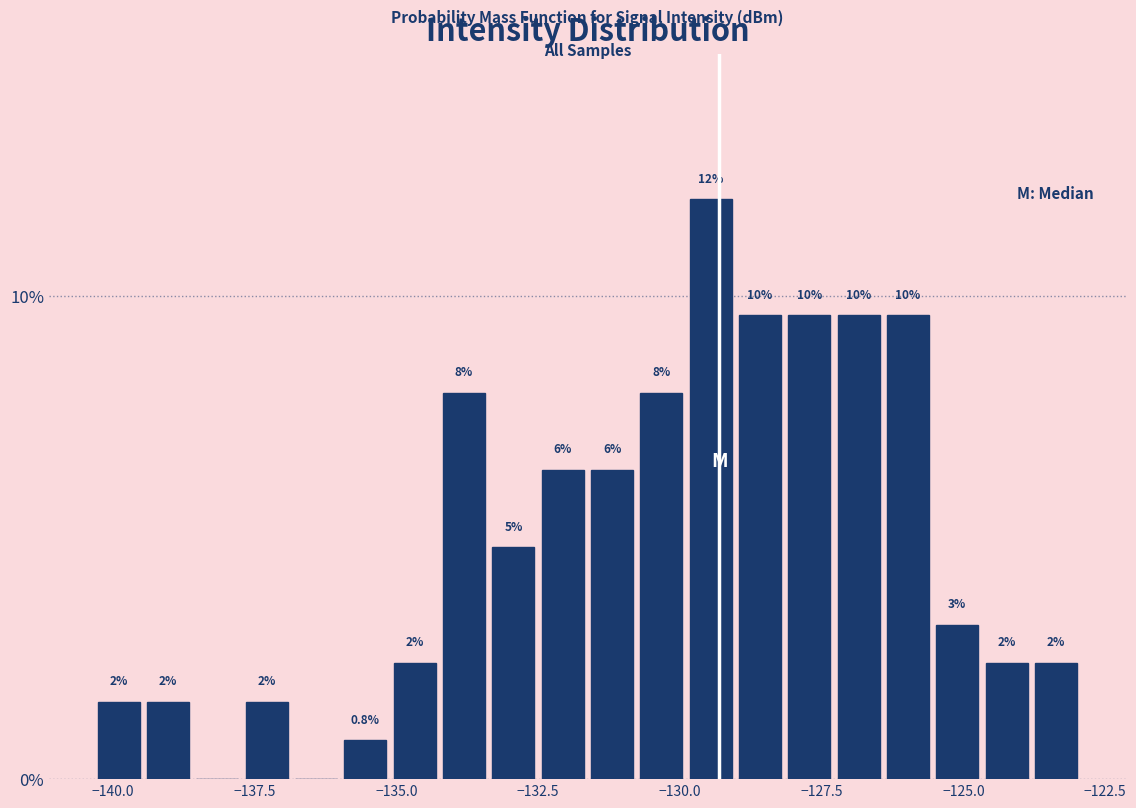

Around what value on the x-axis is the tallest bar? Give the approximate position of its centre, as read against the axis.

-129.5